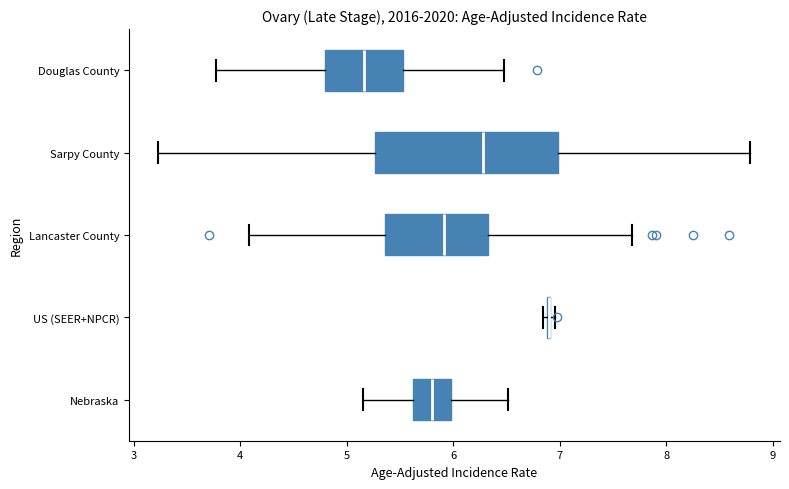

Where is the left edge of the box for Douglas County on the x-axis? The values are not printed on the chart, so give them approximately, as read against the axis.

4.8